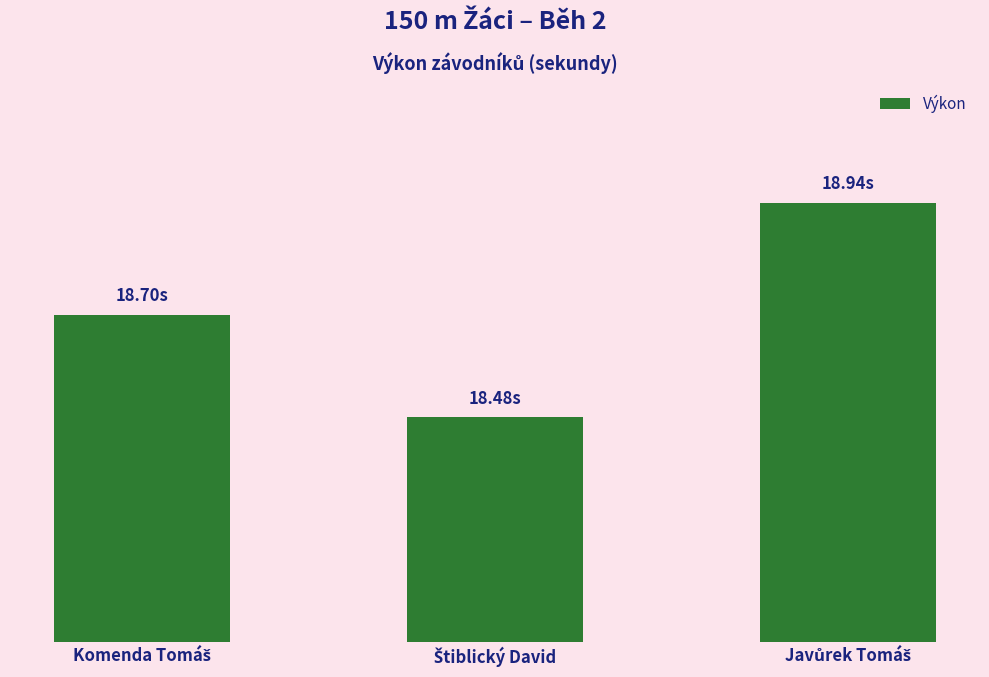

What is the sum of the values at Komenda Tomáš and Javůrek Tomáš?

37.6